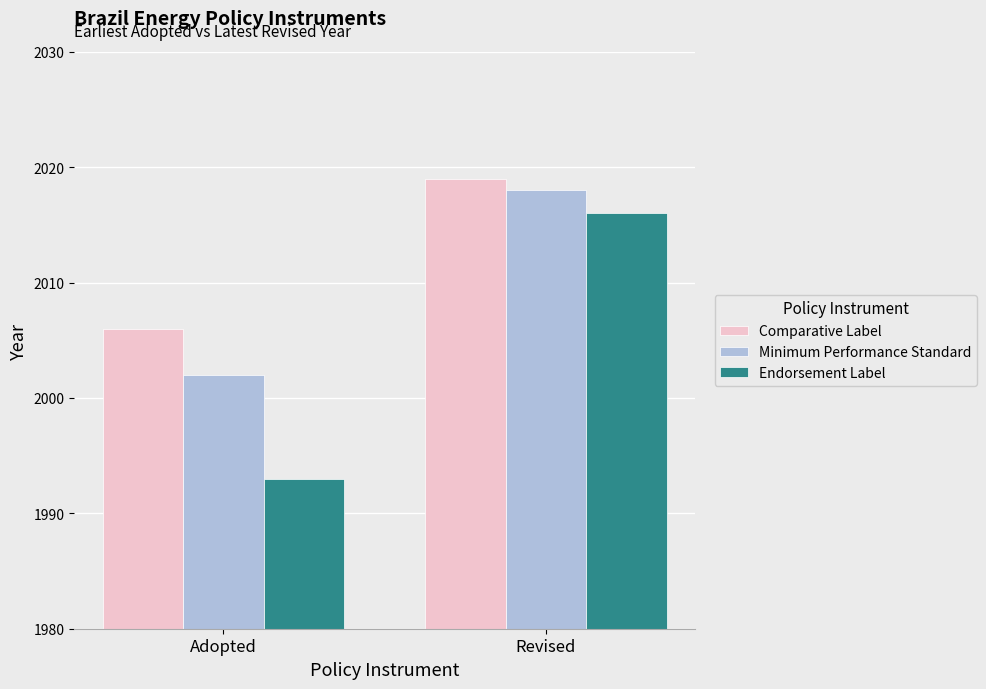

What is the value of the Comparative Label bar at the 1st from the left?

2006